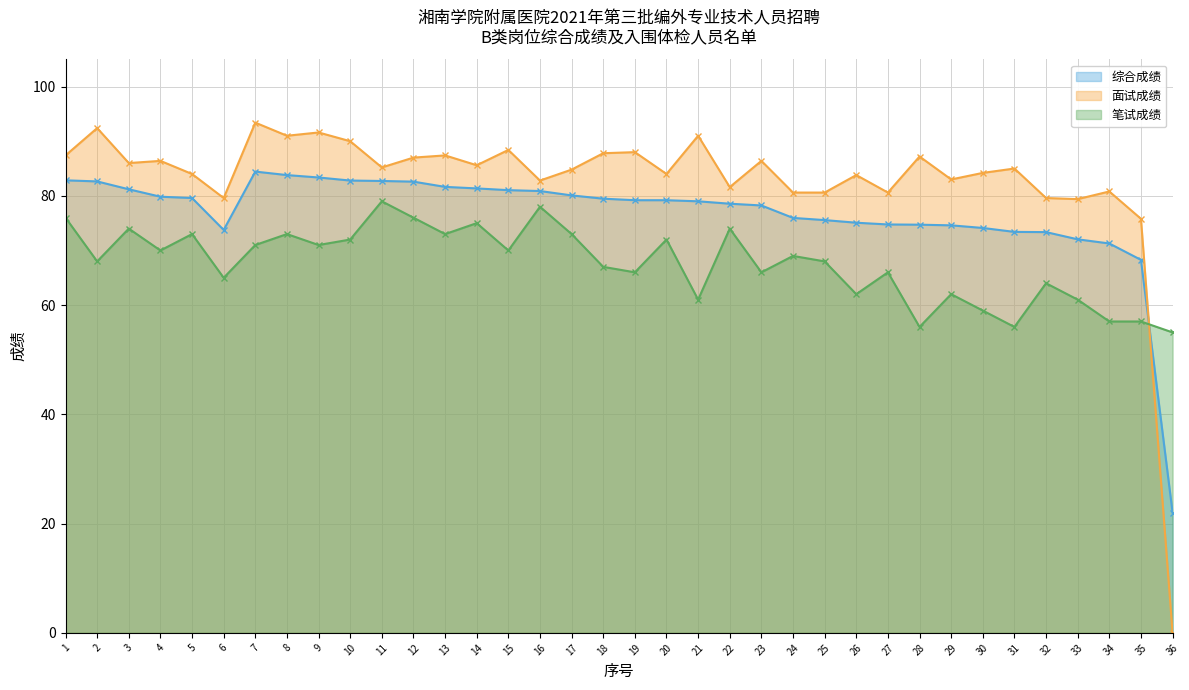

What is the average value of the 面试成绩 series?

82.8